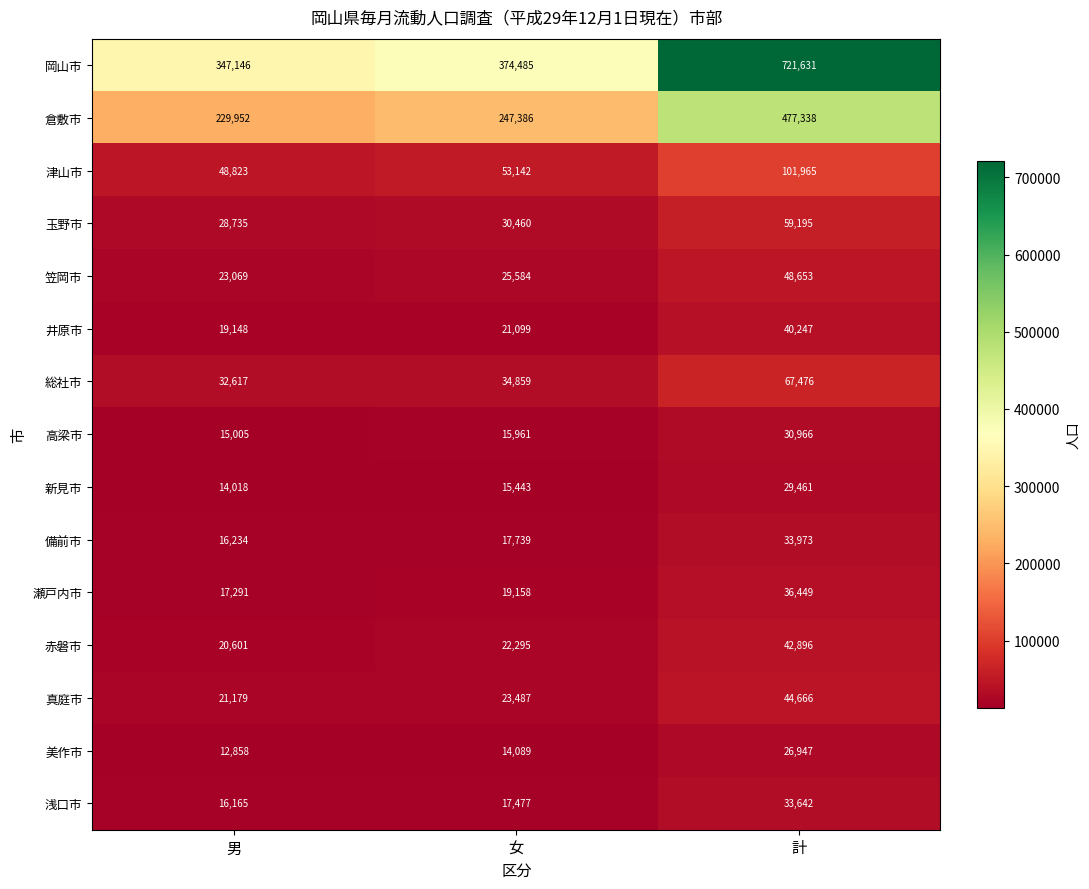

How many data points does each series have?

3